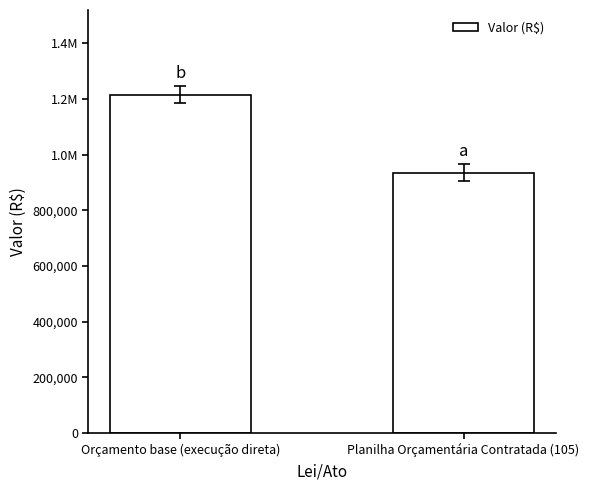

Does the chart contain any negative values?

No